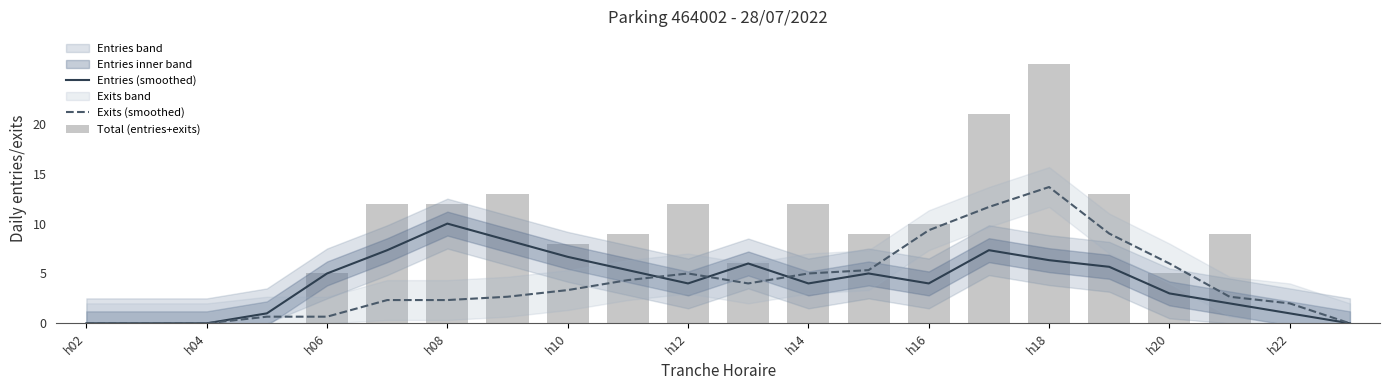

True or false: Exits (smoothed) has a value of 1.0 at h10.

False